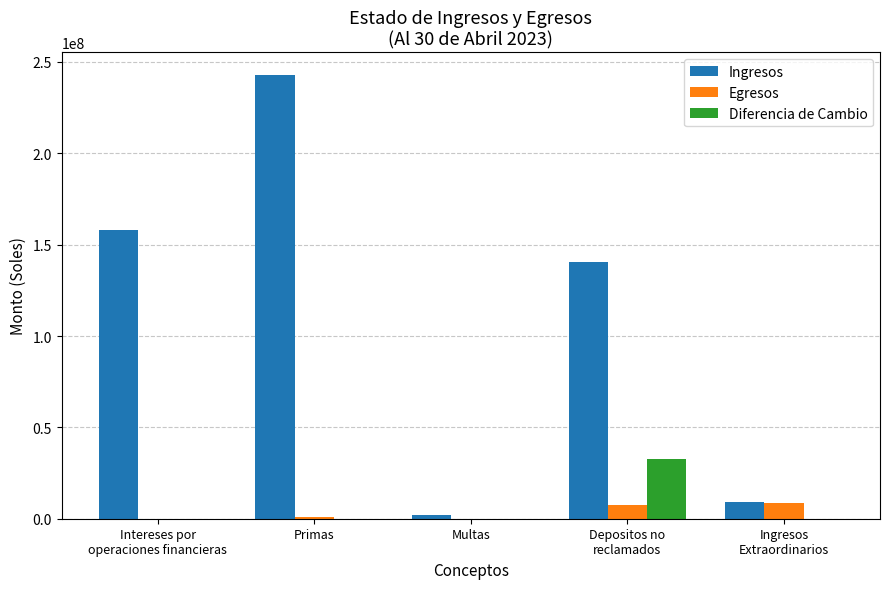

Are the bars grouped side by side (vs. stacked)?

Yes